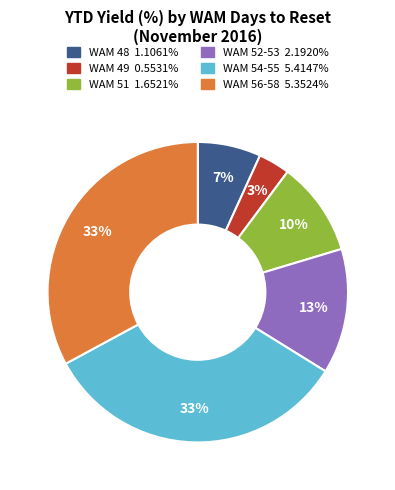

Is there any slice that represents more than half of the pie?

No